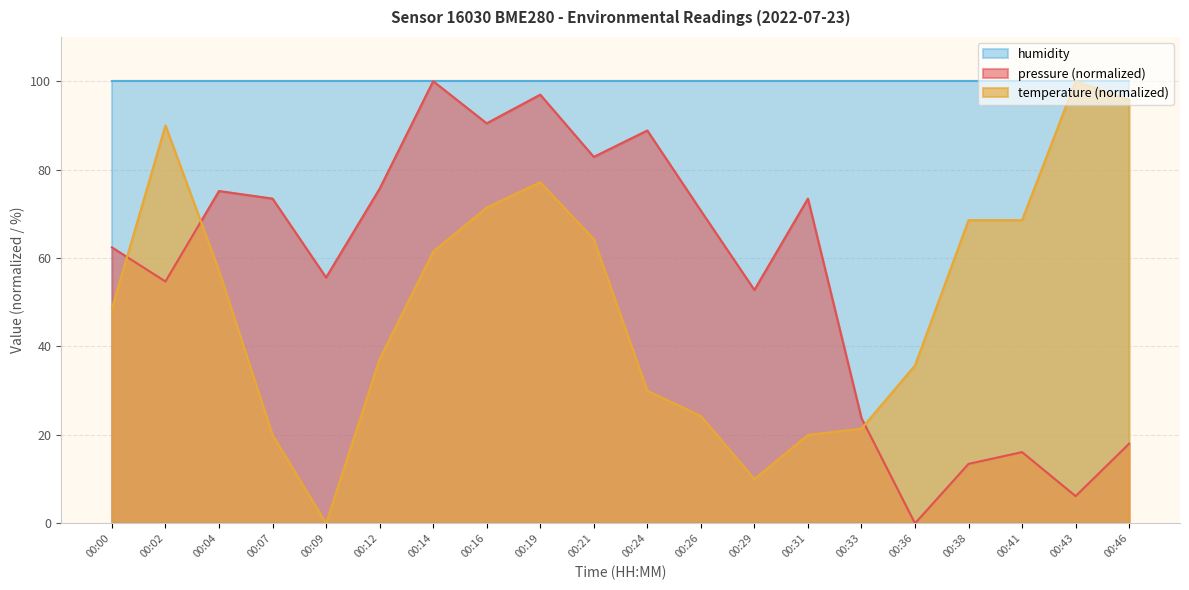

How many intersections are there between temperature and pressure?

3